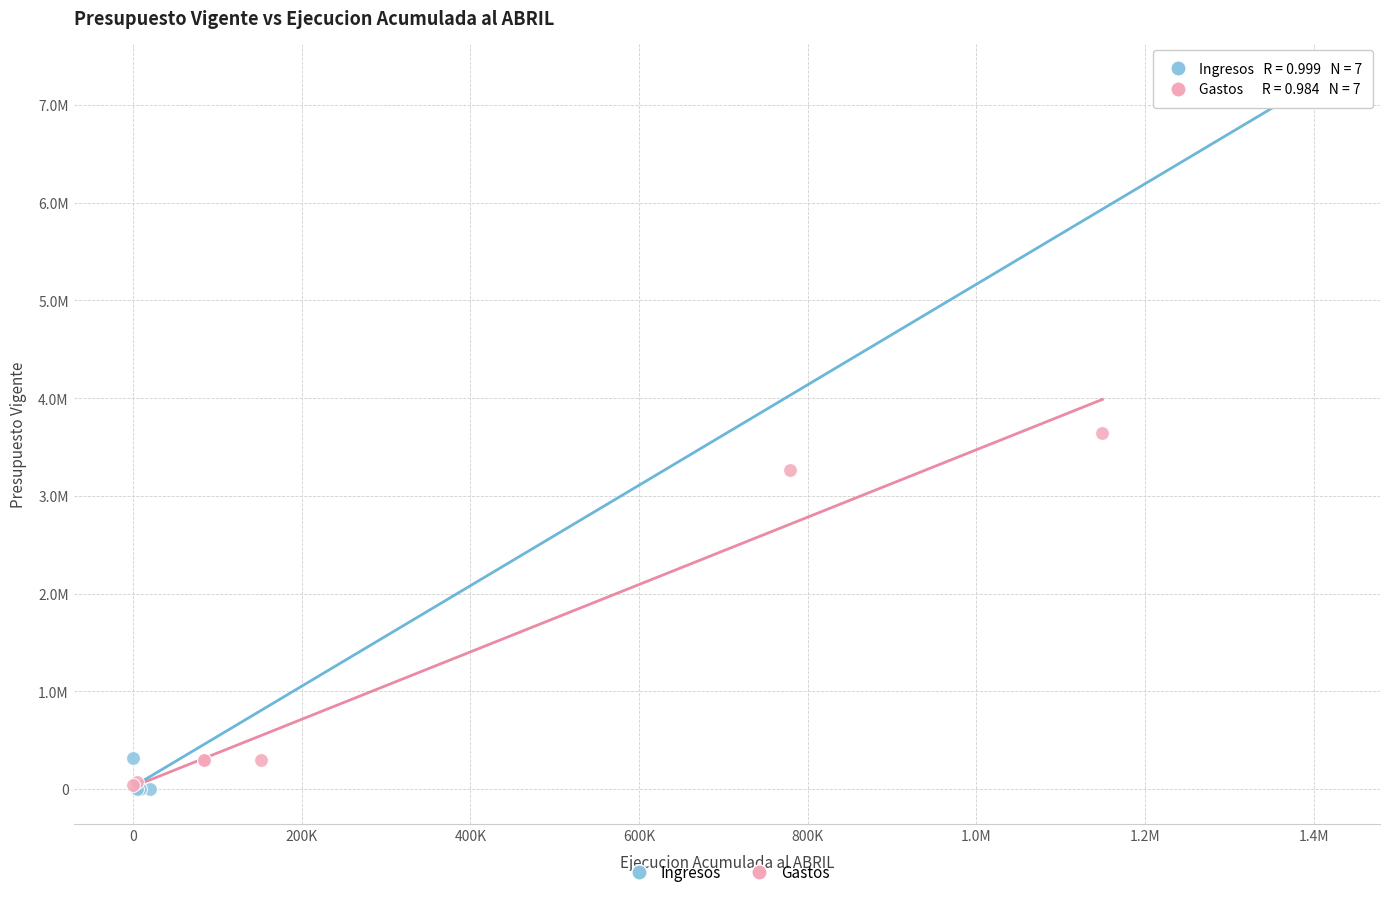

What are all the series names shown in the legend?

Ingresos, Gastos